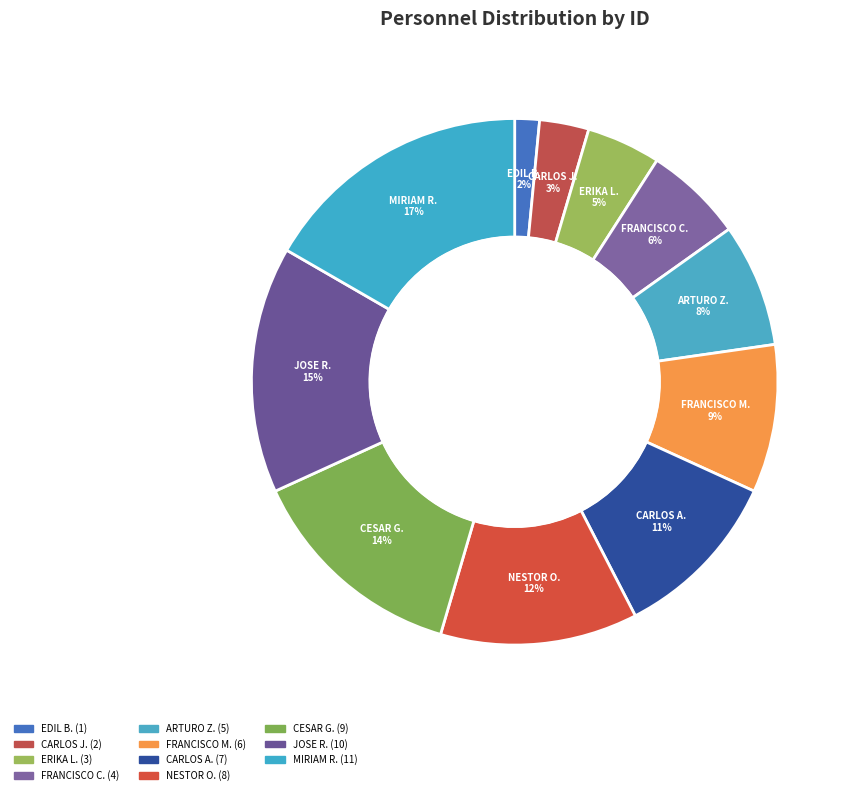

How many slices are in this pie chart?

11